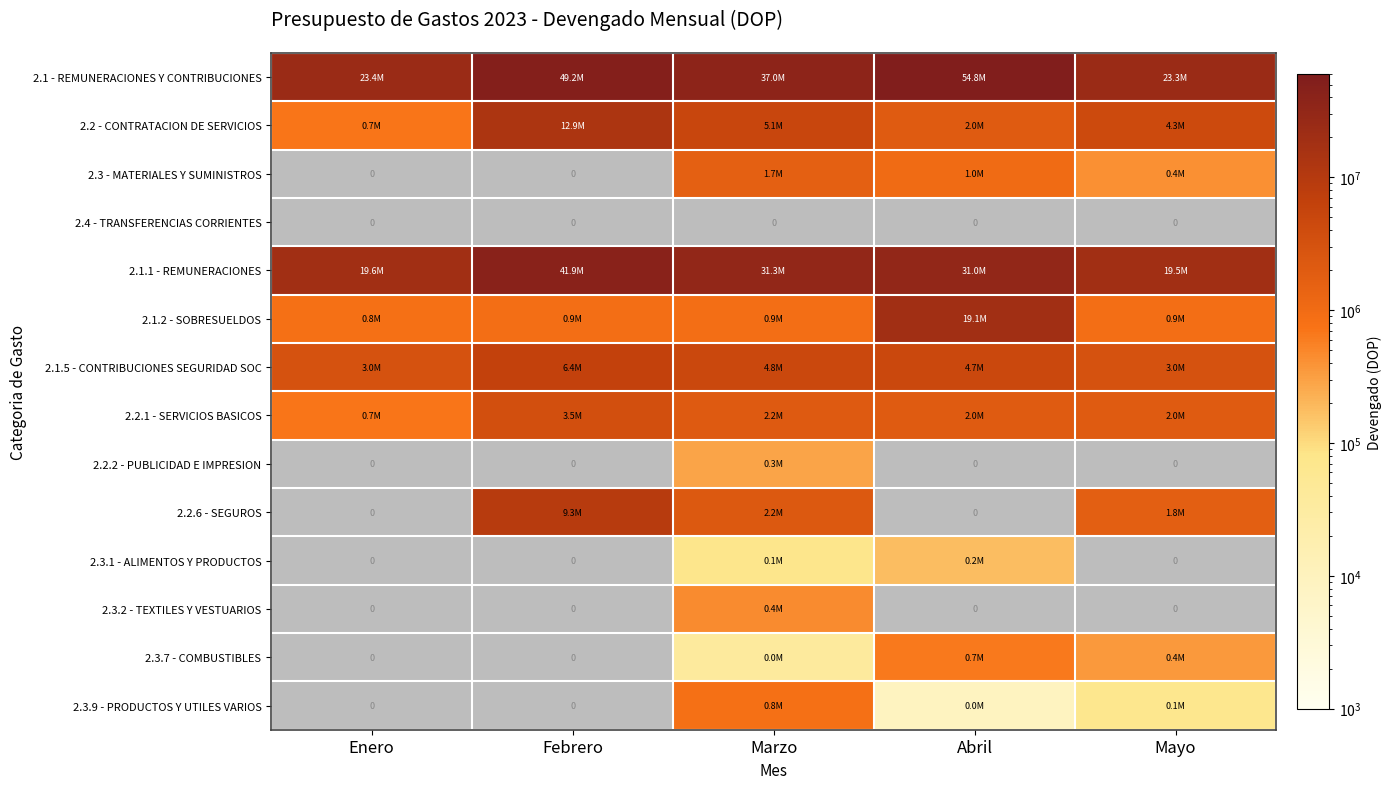

What is the difference between the maximum and minimum values in the 2.1.2 - SOBRESUELDOS series?

18256190.0